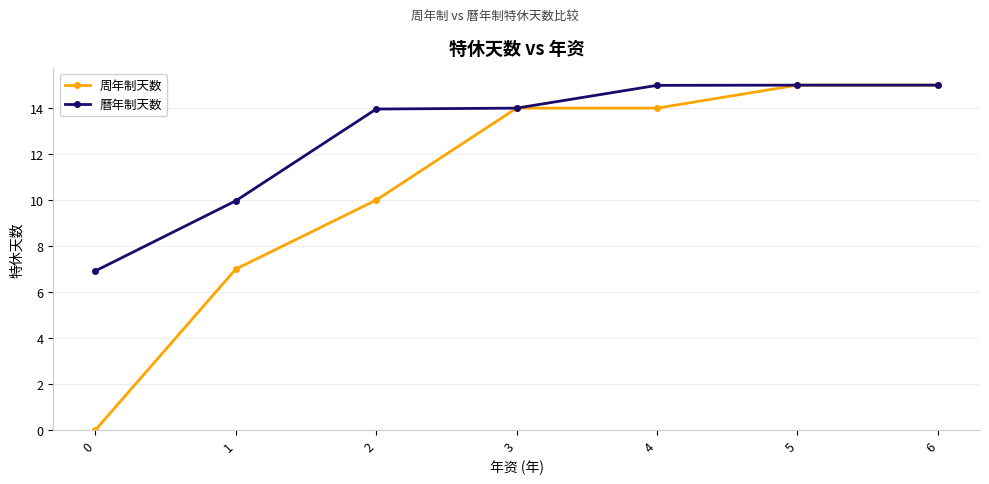

Is it true that 曆年制天数 equals 24.9 at 6?

False